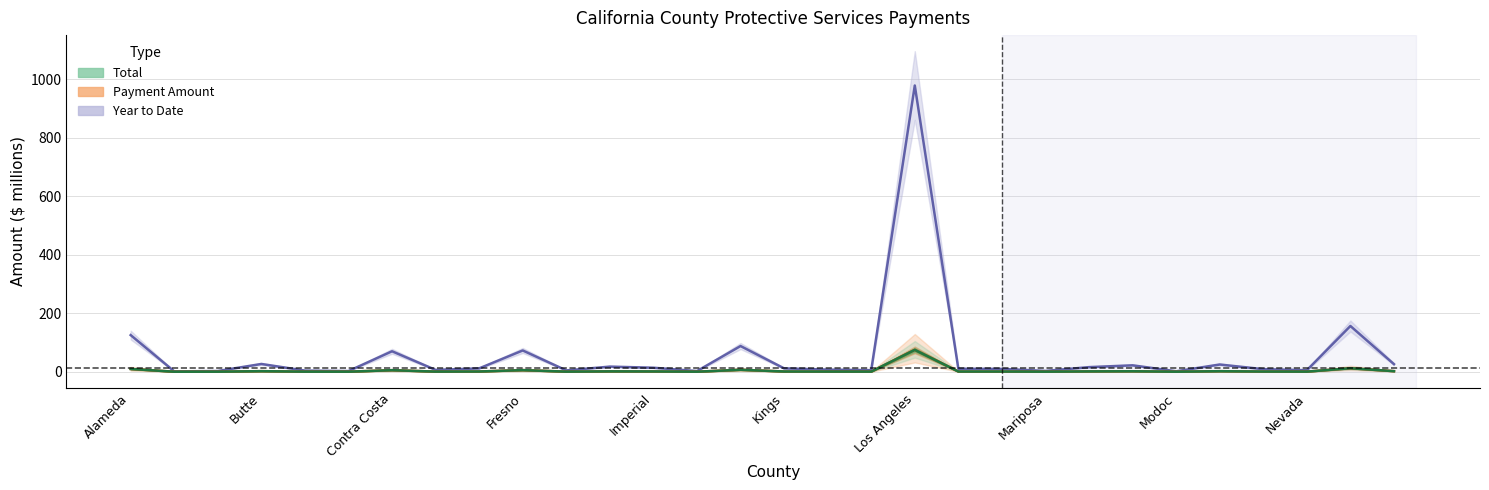

True or false: Payment Amount and Year to Date cross at least once.

False